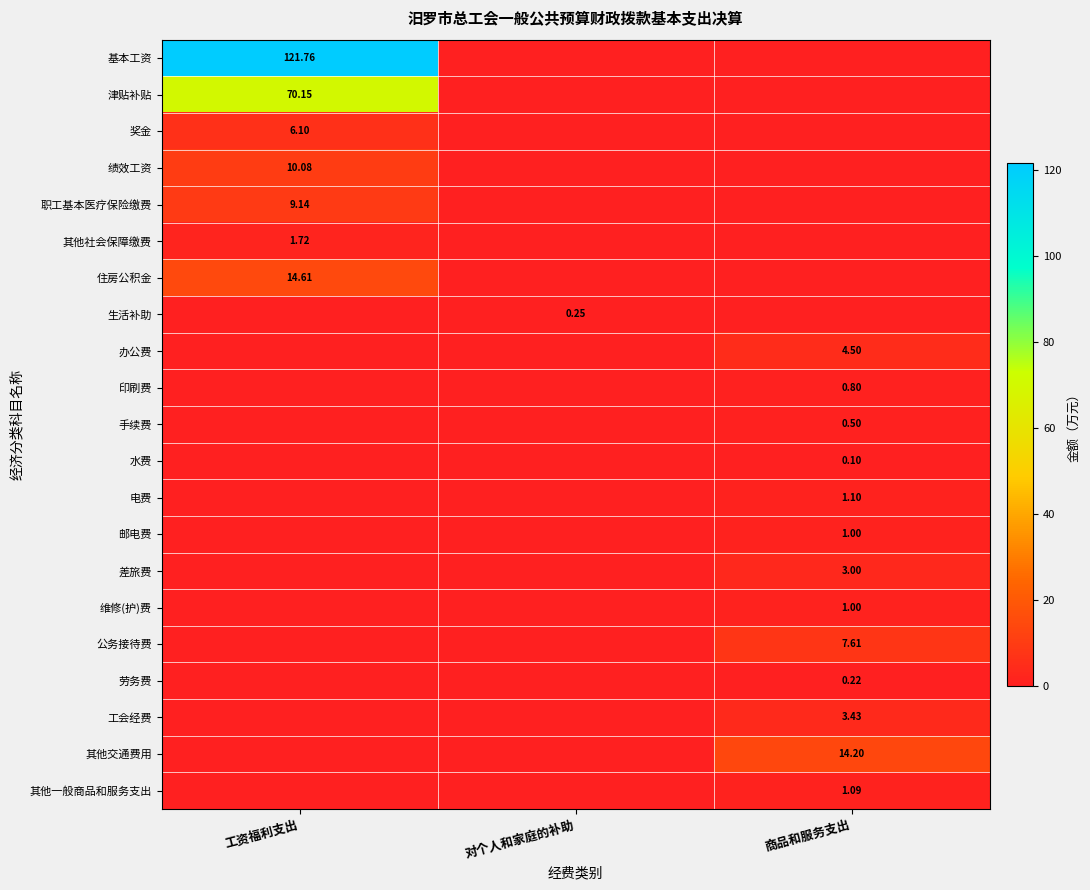

How many values in the 水费 series exceed 0?

1